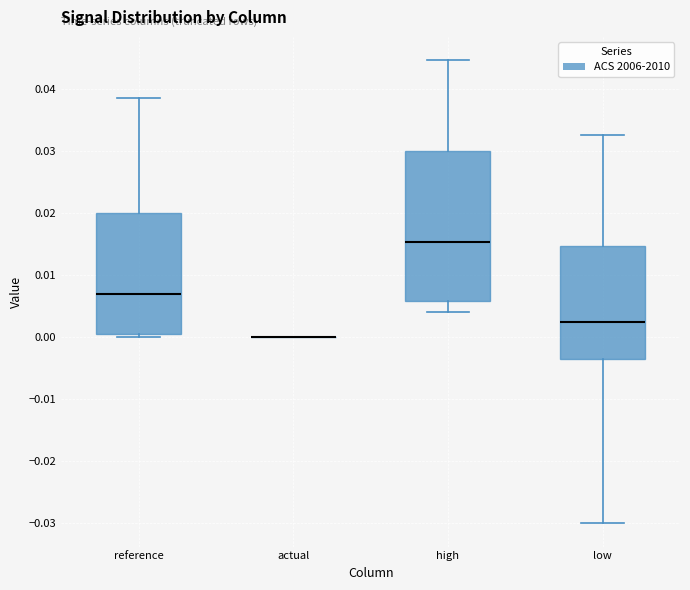

Comparing the boxes themselves (not the whiskers), which one is the tallest?

high